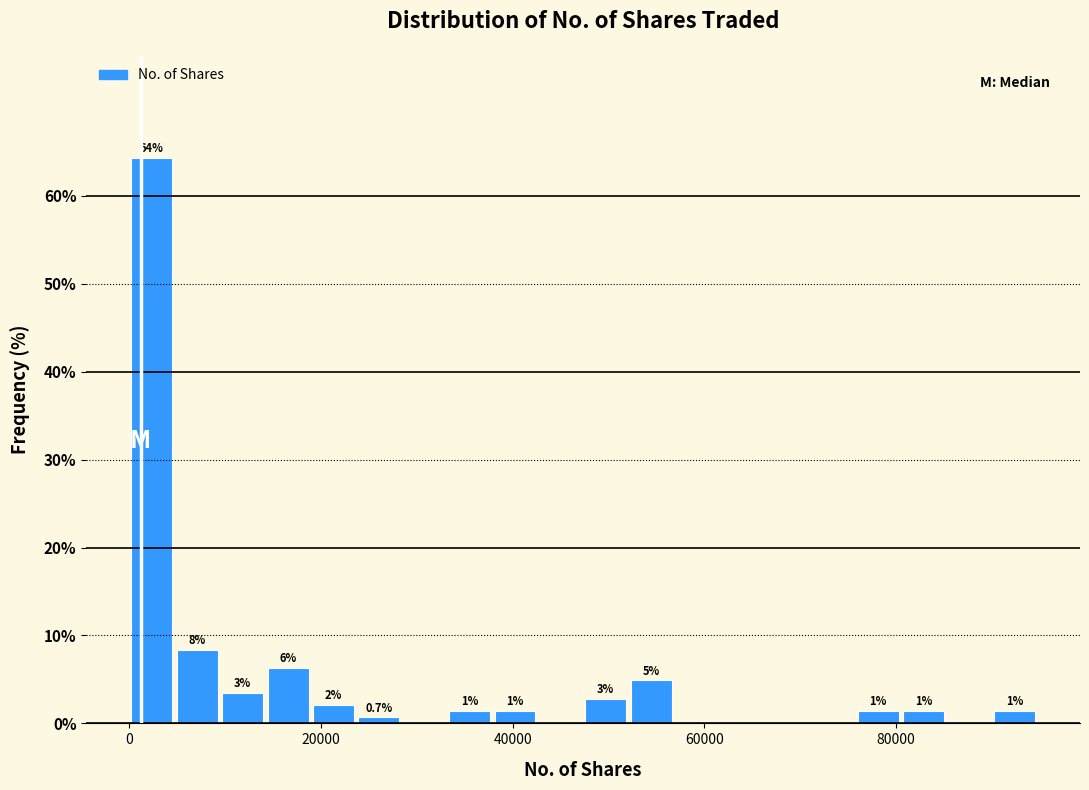

Around what value on the x-axis is the tallest bar? Give the approximate position of its centre, as read against the axis.

2000